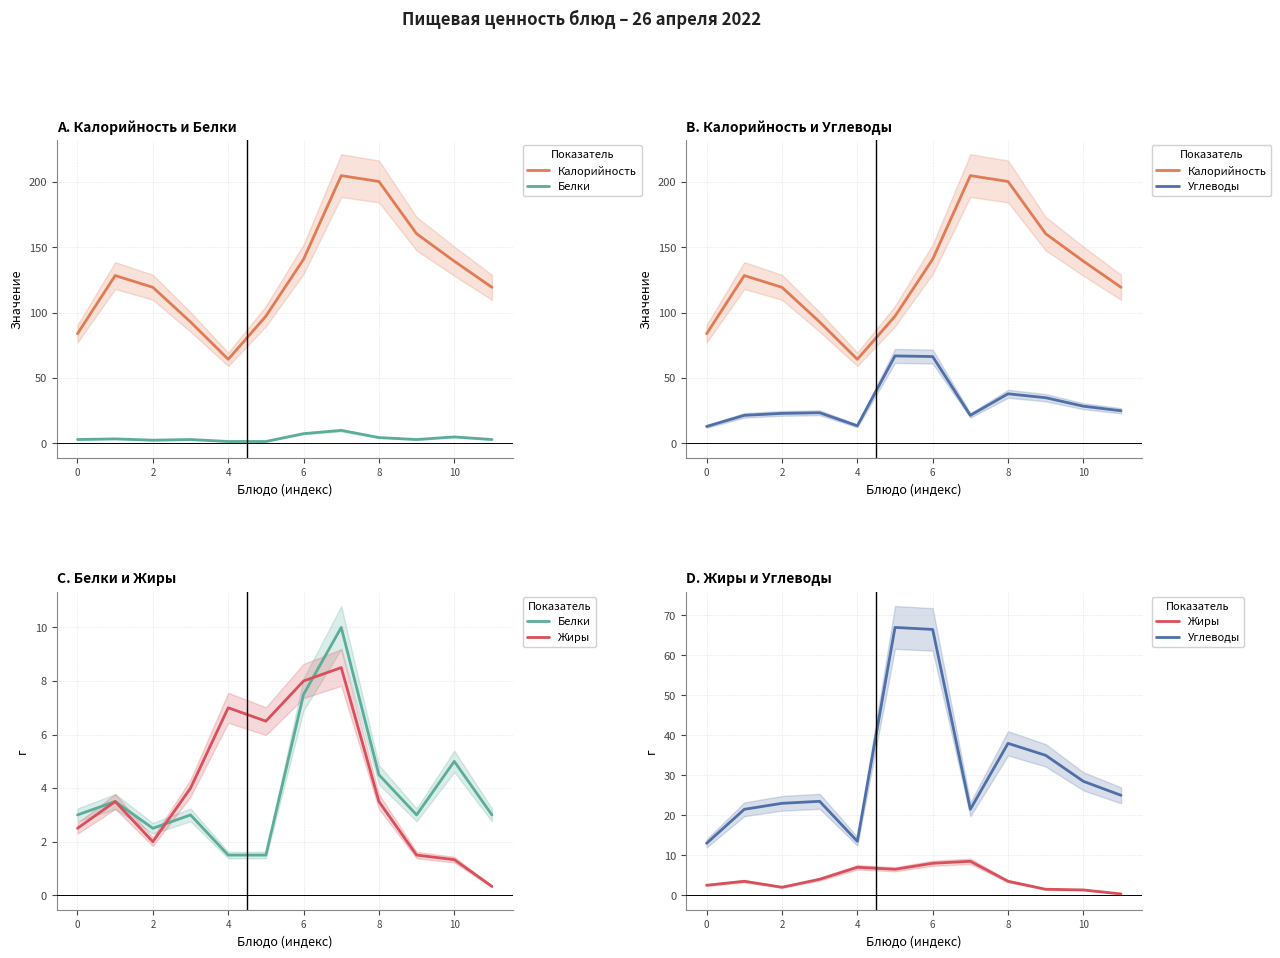

What is the sum of all Белки values?

48.0